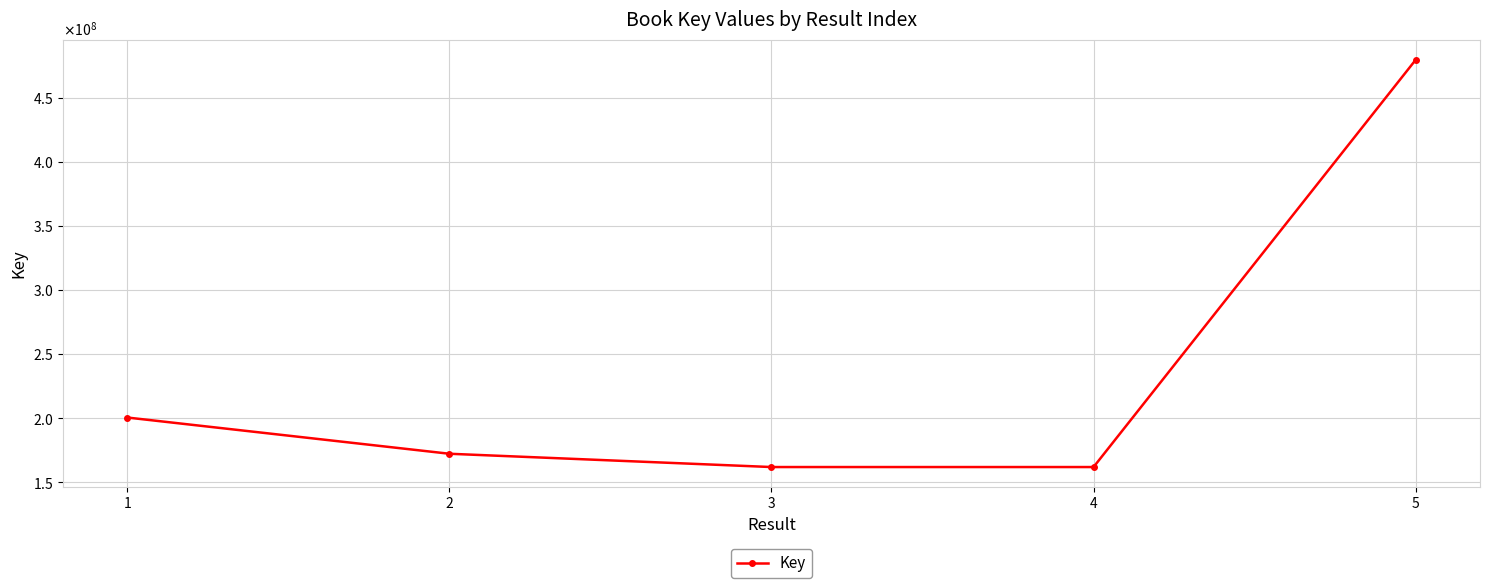

What is the change in value from 3 to 5?

+317385206